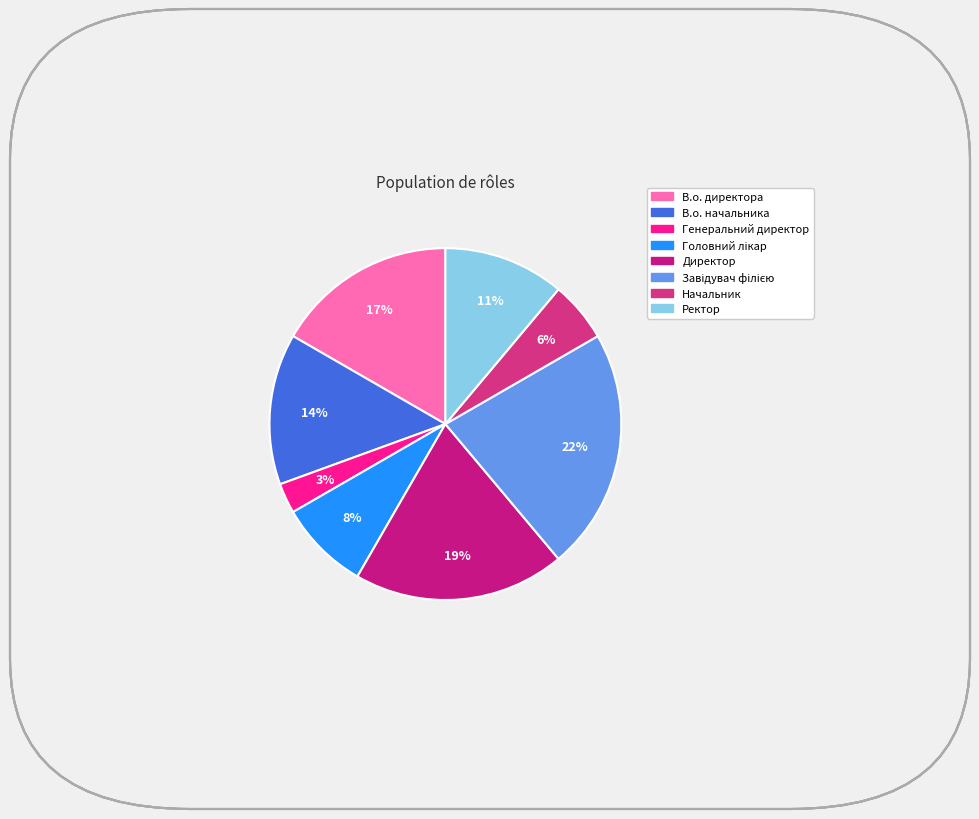

Count the number of slices in the pie.

8